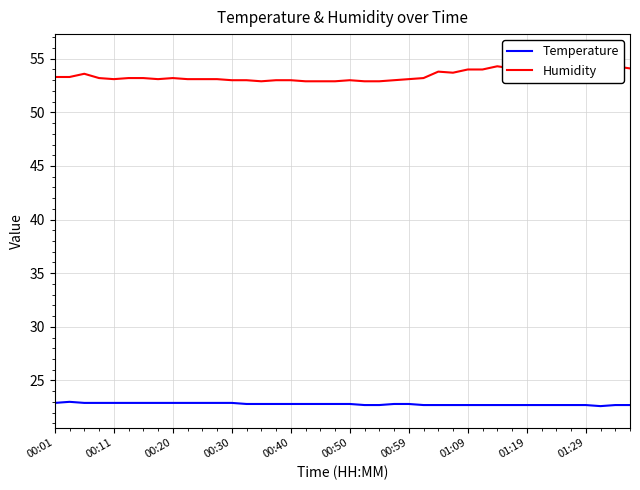

Count the number of categories in the chart.

40